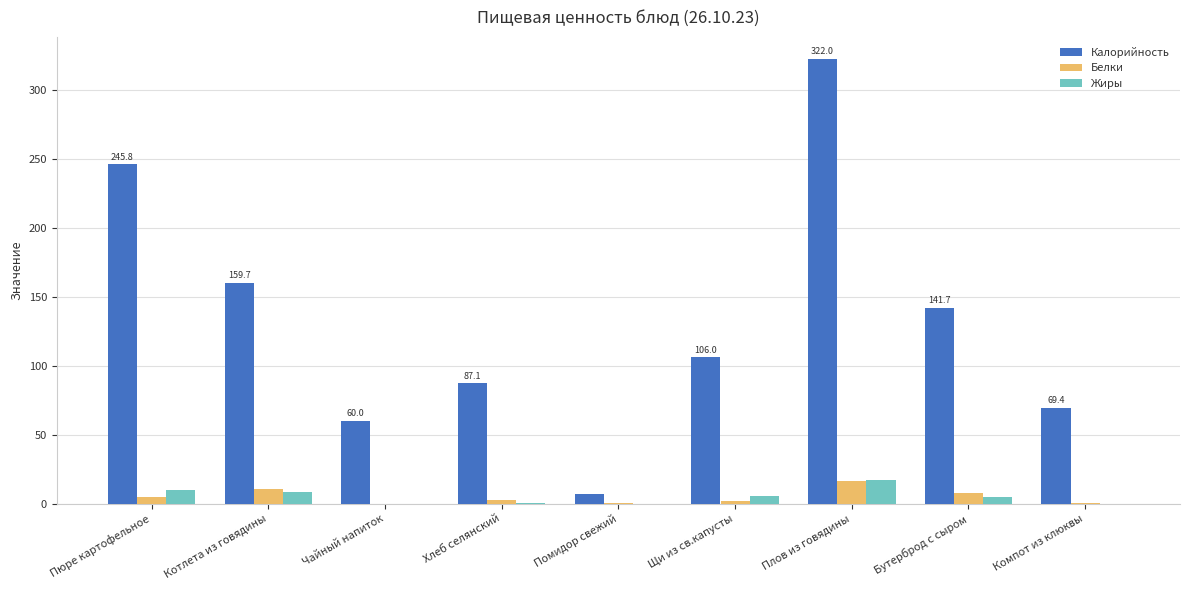

What is the difference between the Белки values at Помидор свежий and Чайный напиток?

0.3